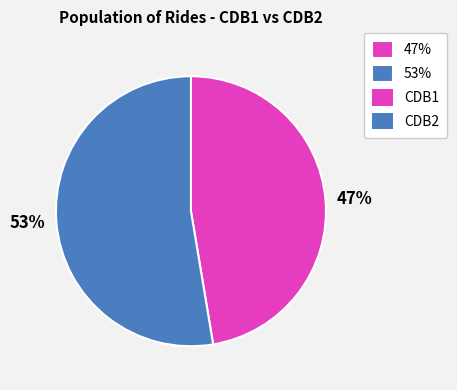

To the nearest percent, what is the average slice percentage?

50%